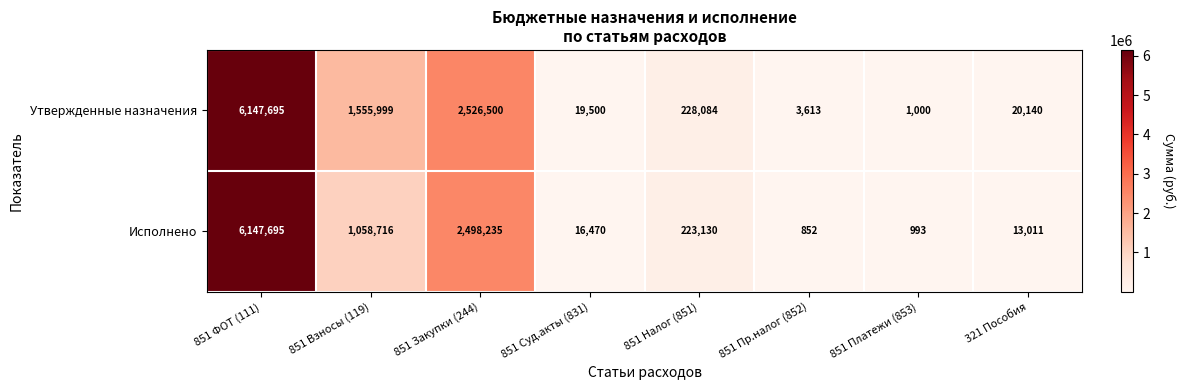

At 851 Платежи (853), list the series in order from largest to smallest.

Утвержденные назначения, Исполнено